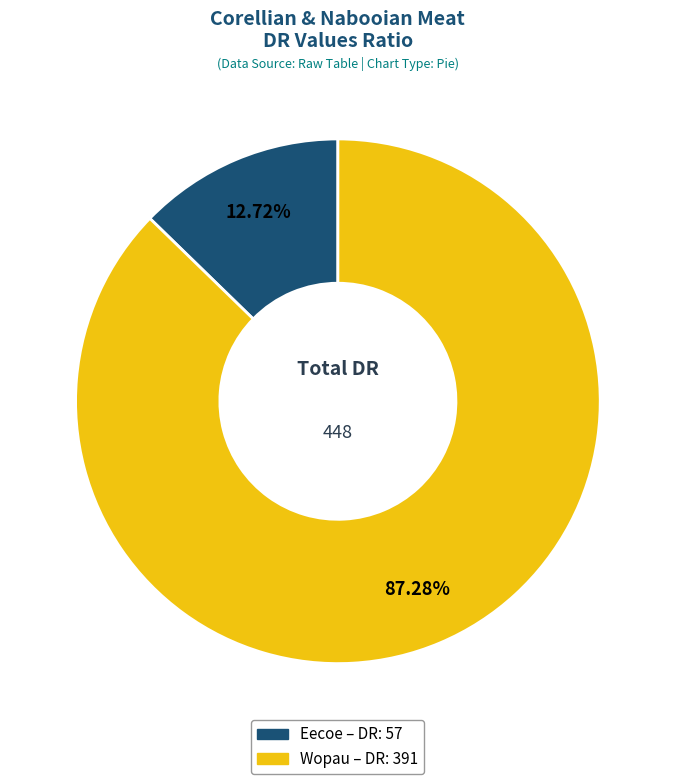

Approximately how many times larger is the value at Eecoe compared to Wopau?

0.1